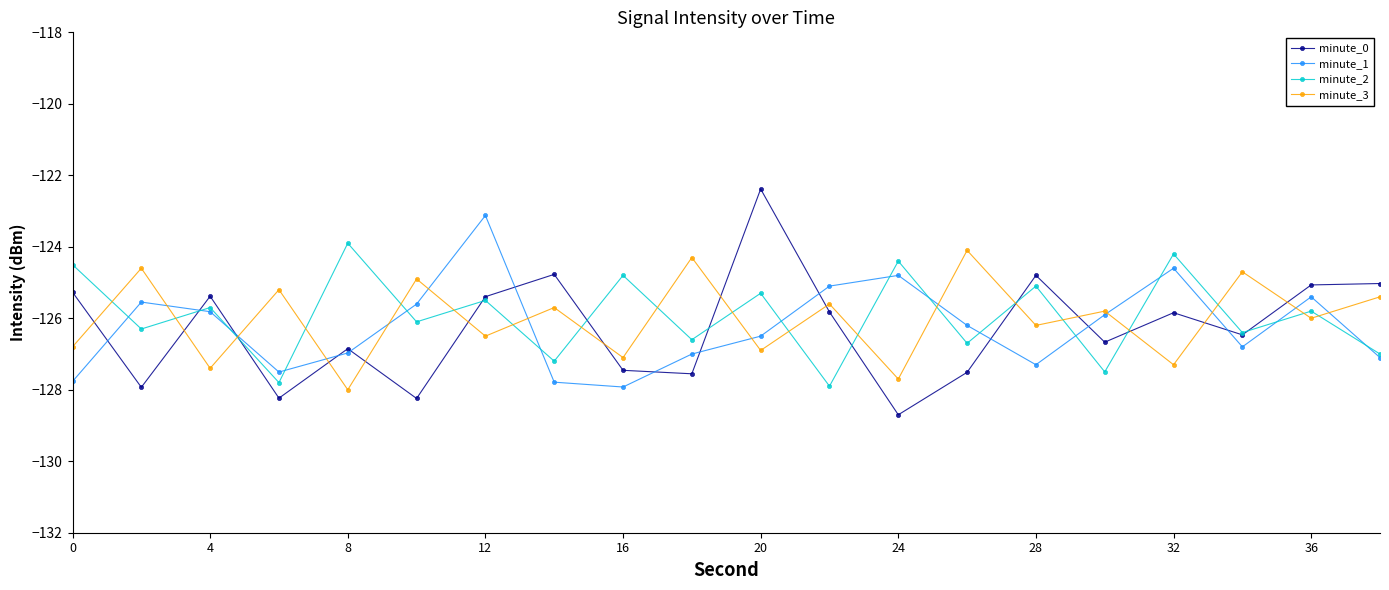

True or false: minute_0 has more than 1 interior local peaks.

True